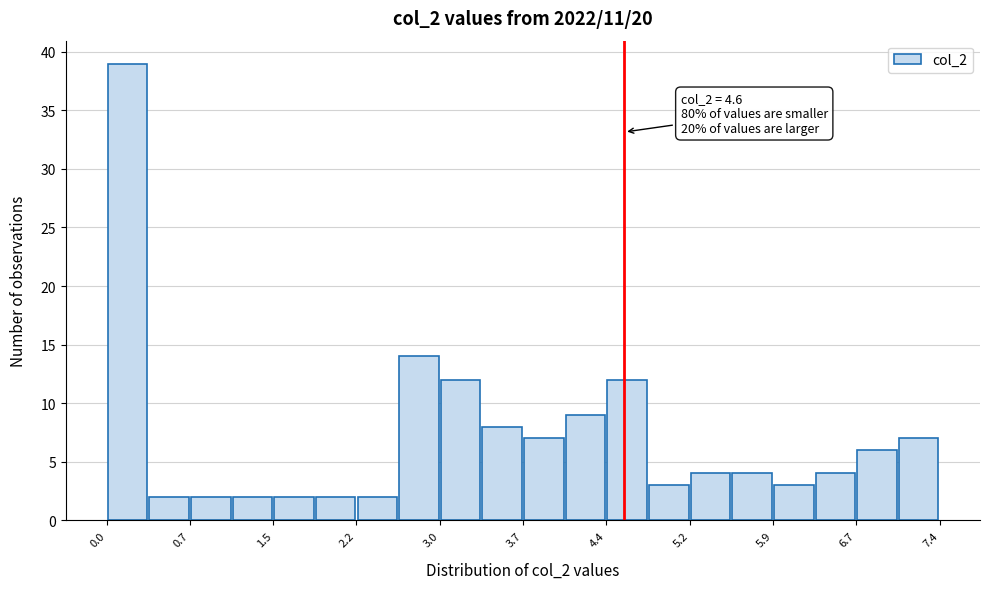

Around what value on the x-axis is the tallest bar? Give the approximate position of its centre, as read against the axis.

0.2